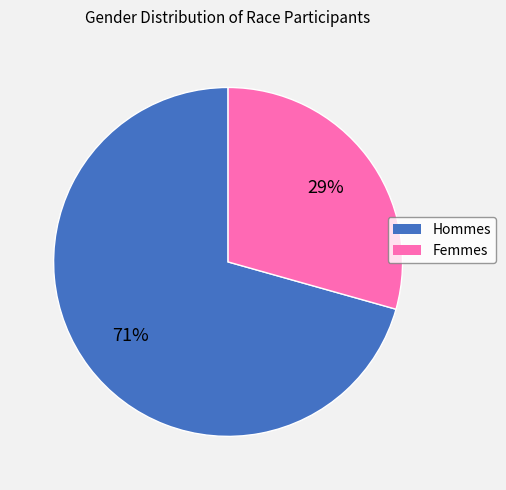

To the nearest percent, what is the average slice percentage?

50%